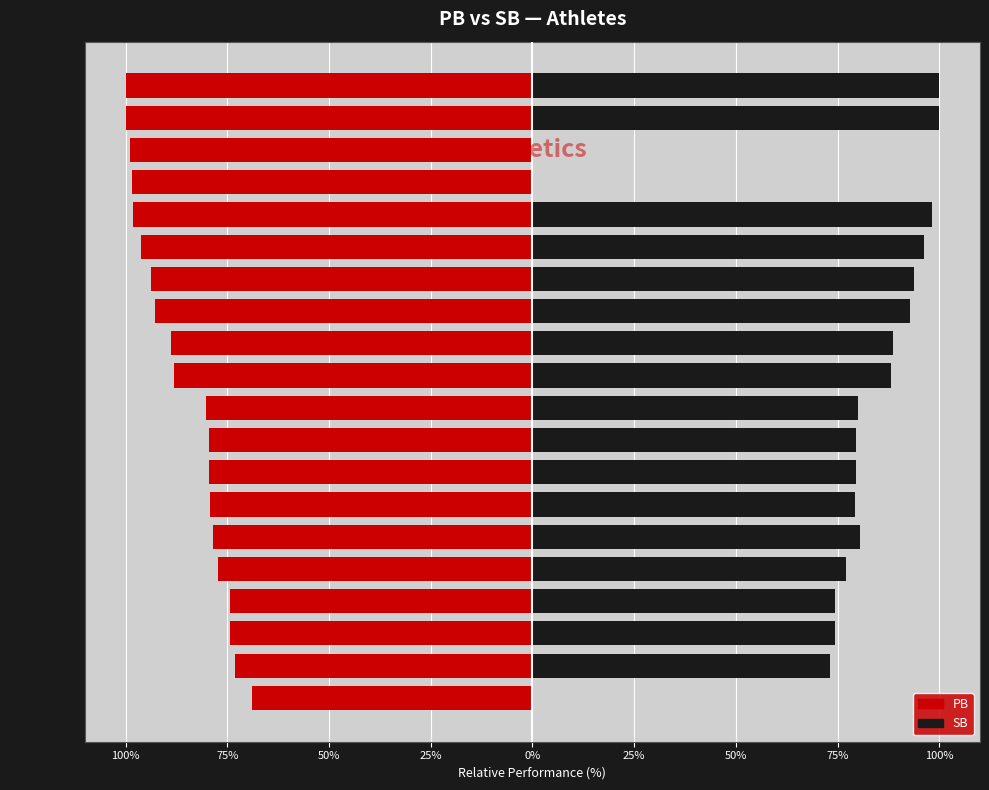

Is it true that PB equals -43.9 at Valašíková?

False